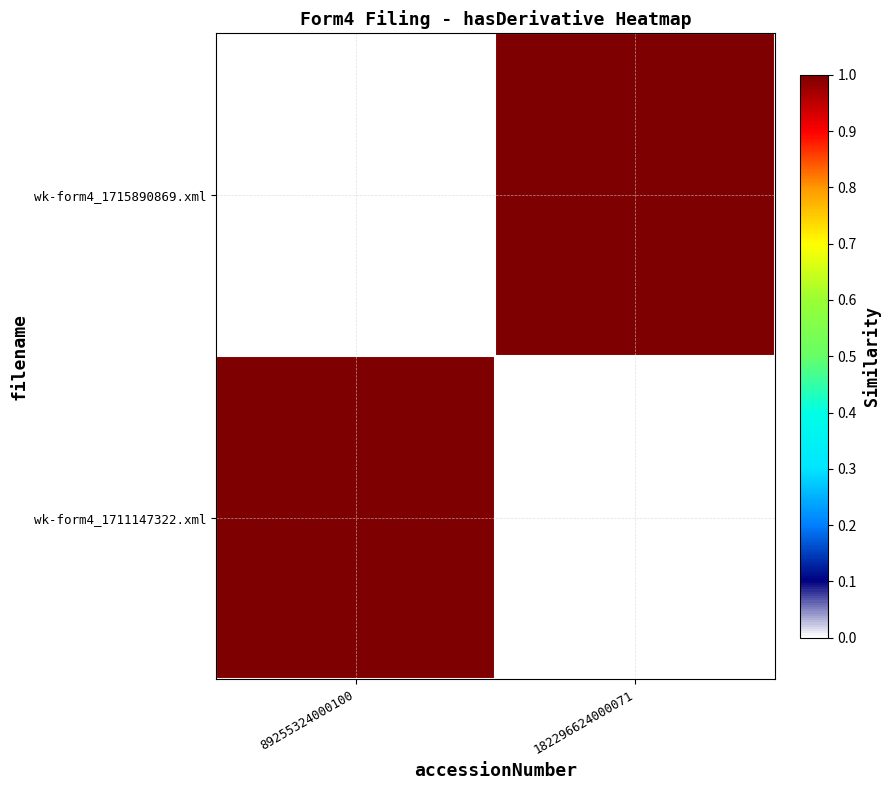

Reading right to left, transcribe all the data shown in this chart.

wk-form4_1715890869.xml: 182296624000071=1	89255324000100=0
wk-form4_1711147322.xml: 182296624000071=0	89255324000100=1